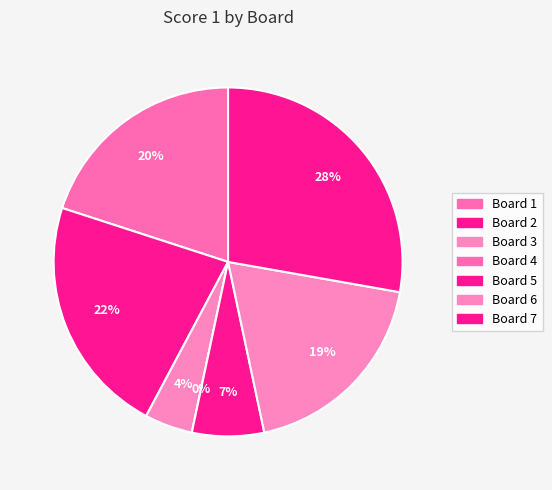

How much of the chart is everything except Board 2?

77.8%